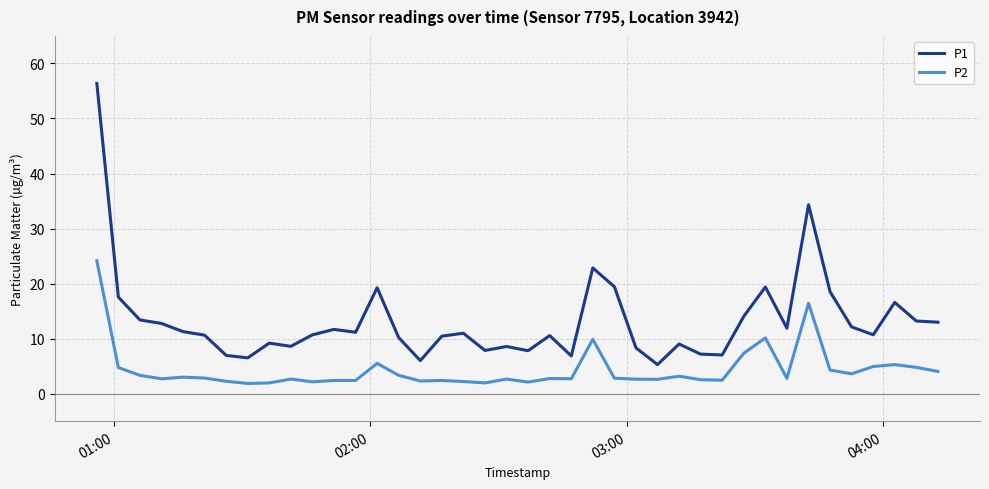

Which series has the widest spread of values?

P1